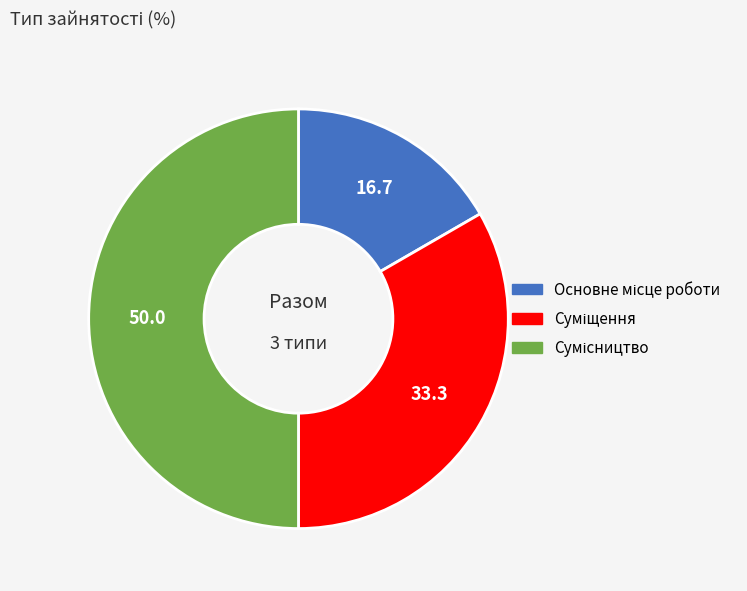

Rank the categories by value from lowest to highest.

Основне місце роботи, Суміщення, Сумісництво